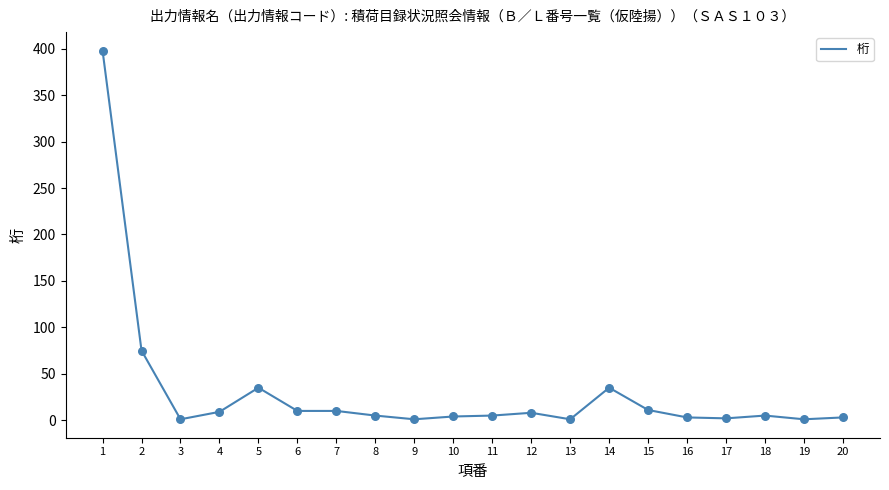

Which has a higher value, 2 or 4?

2